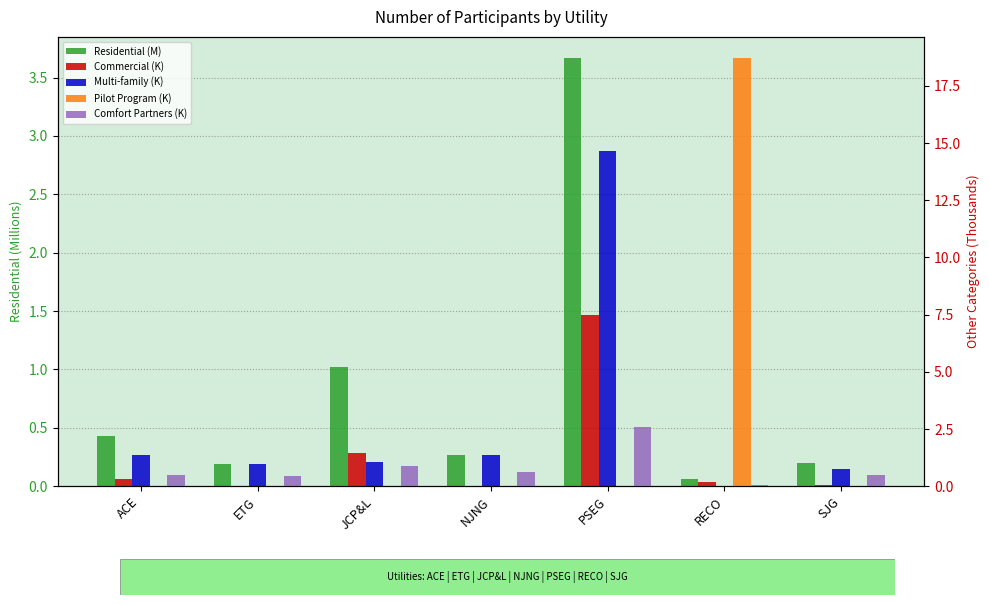

At how many categories does at least one series exceed 17?

1